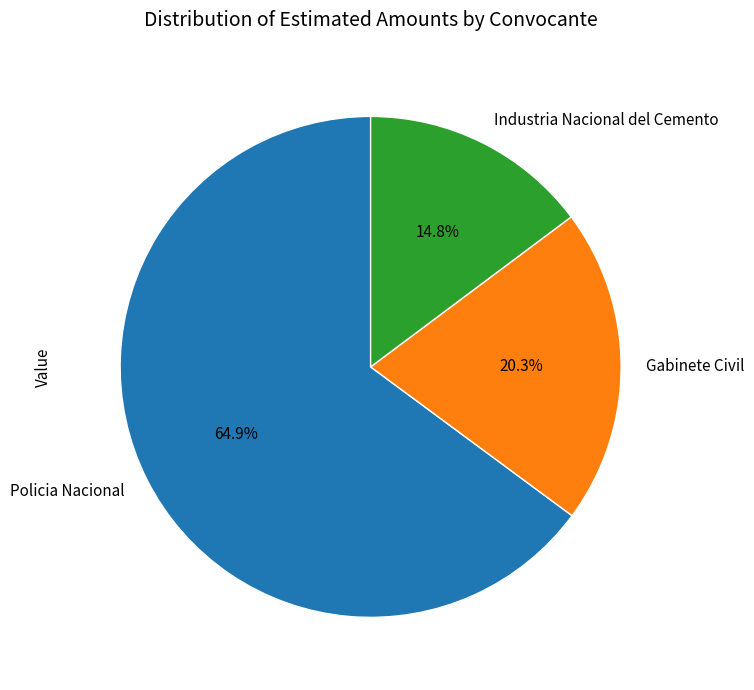

What percentage do Policia Nacional and Industria Nacional del Cemento together represent?

79.7%